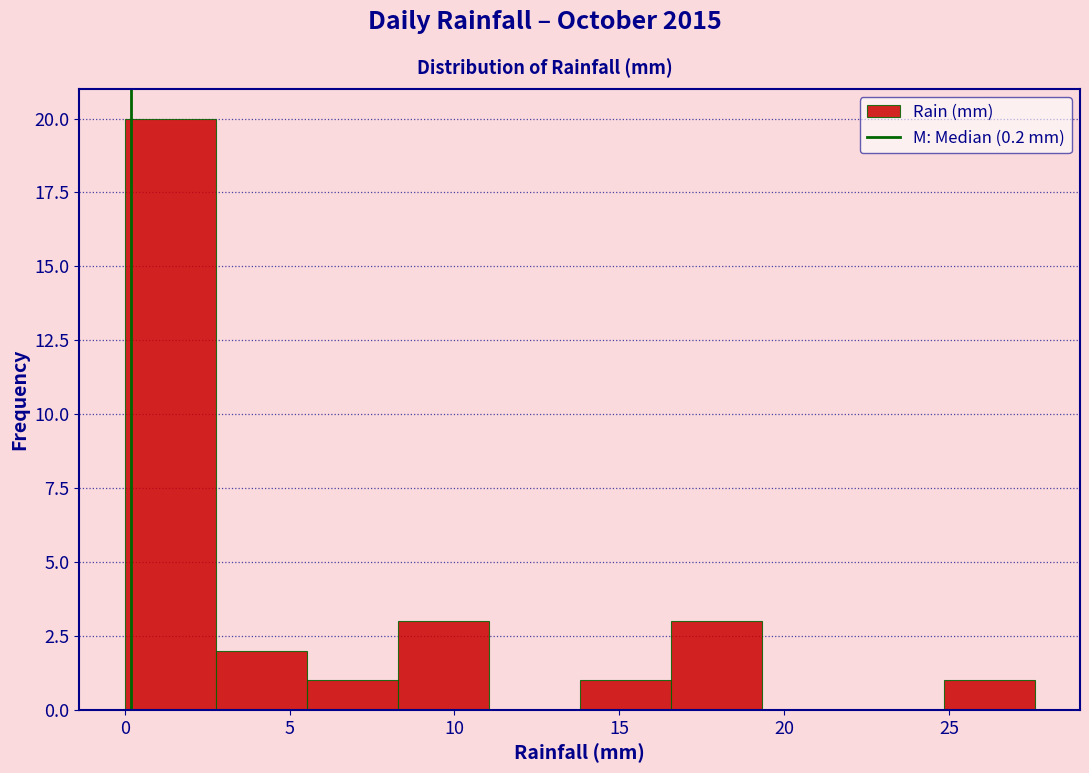

Reading left to right, transcribe this chart: for each bar, give the range it covers on the x-axis and its height. Neither the bar edges nor the heights are printed on the chart, so give them approximately, as read against the axes.

0.0 to 3.0: 20
3.0 to 5.5: 2
5.5 to 8.5: 1
8.5 to 11.0: 3
11.0 to 14.0: 0
14.0 to 16.5: 1
16.5 to 19.5: 3
19.5 to 22.0: 0
22.0 to 25.0: 0
25.0 to 27.5: 1